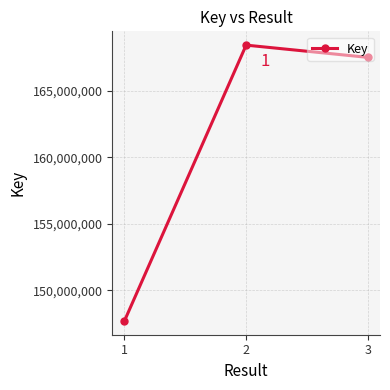

What is the change in value from 1 to 2?

+20745479